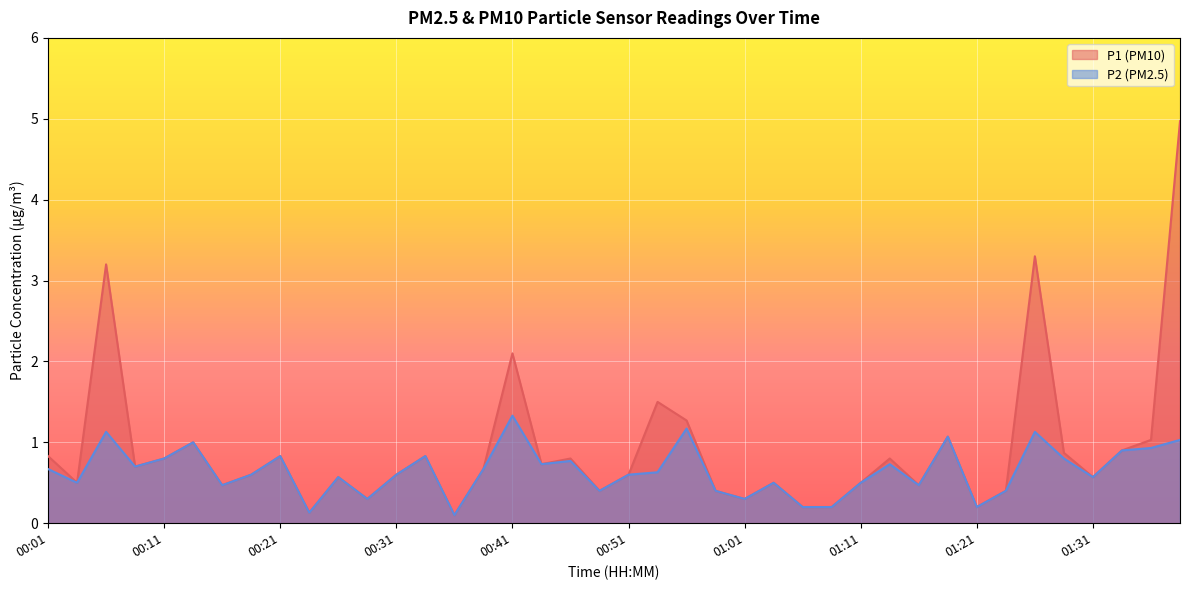

Where is the first local minimum for P2?

00:04